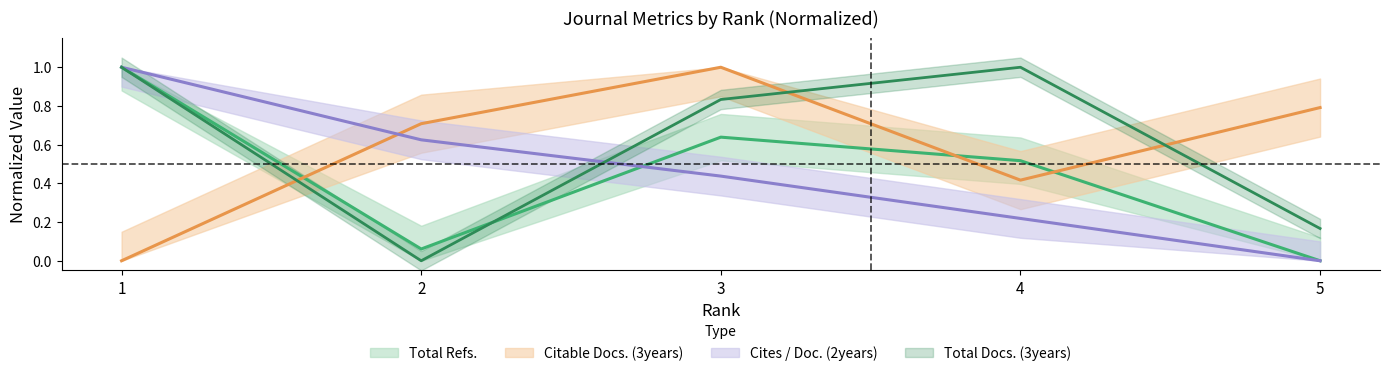

True or false: Cites / Doc. (2years) has more than 2 points higher than both neighbors.

False